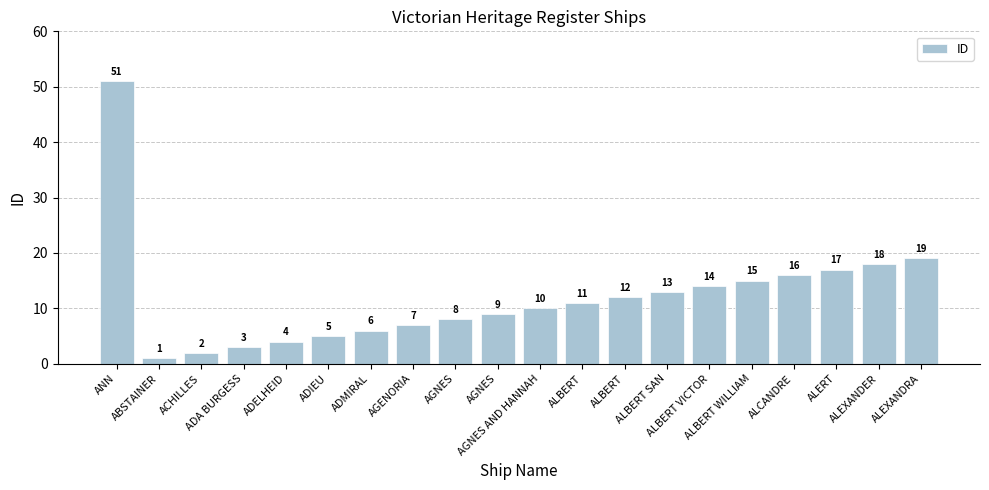

What is the difference between the maximum and minimum values?

50